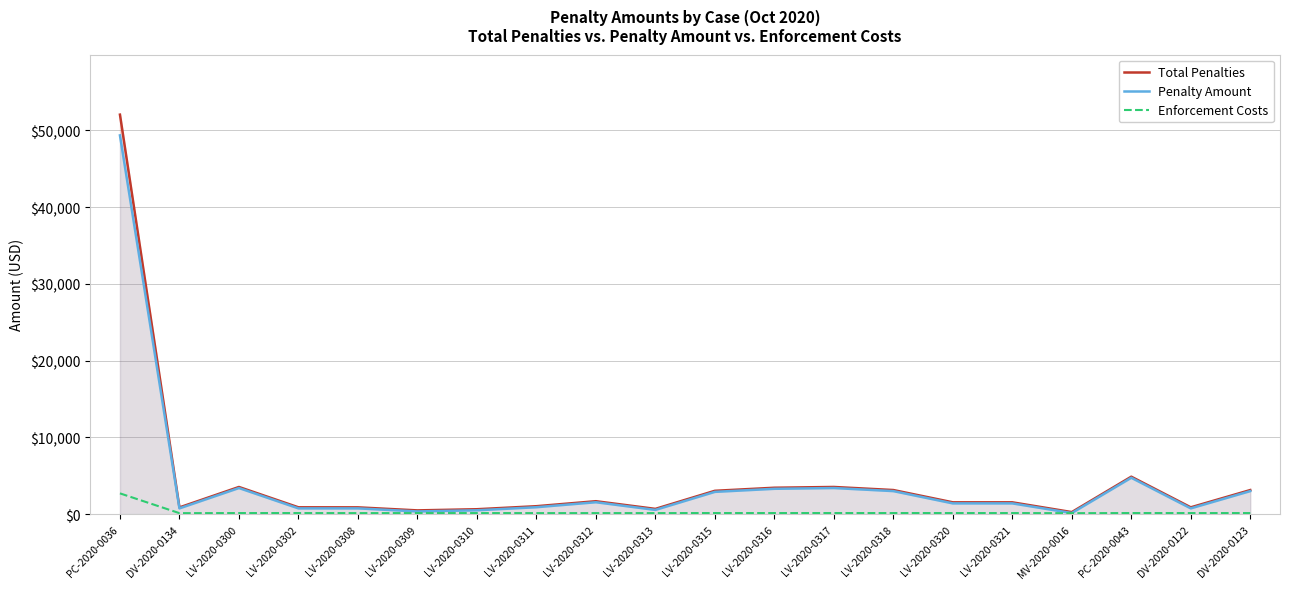

True or false: Enforcement Costs and Penalty Amount intersect in this chart.

False